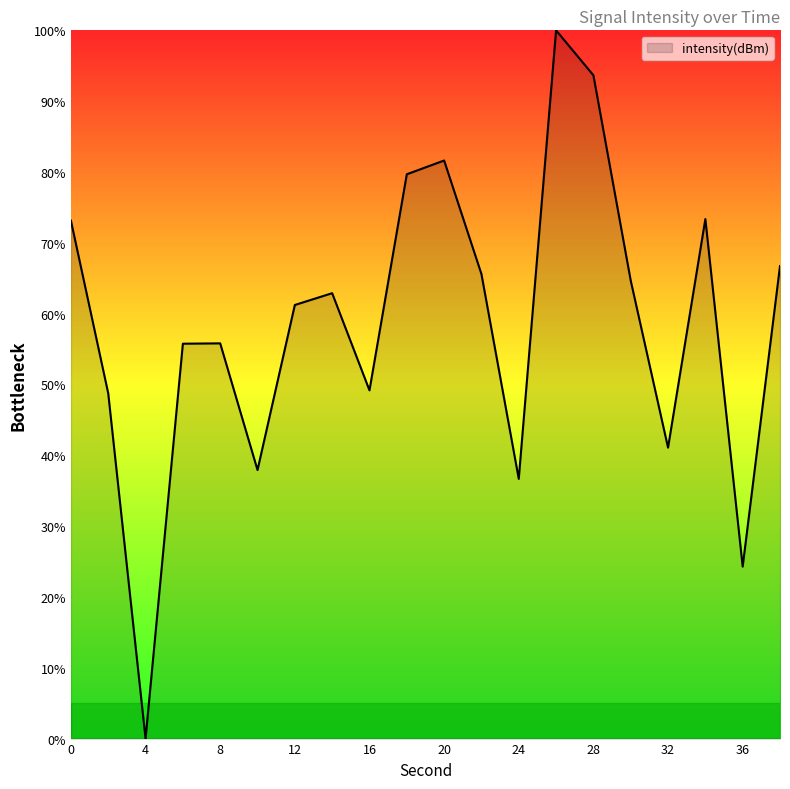

What is the maximum value shown in the chart?

100.0